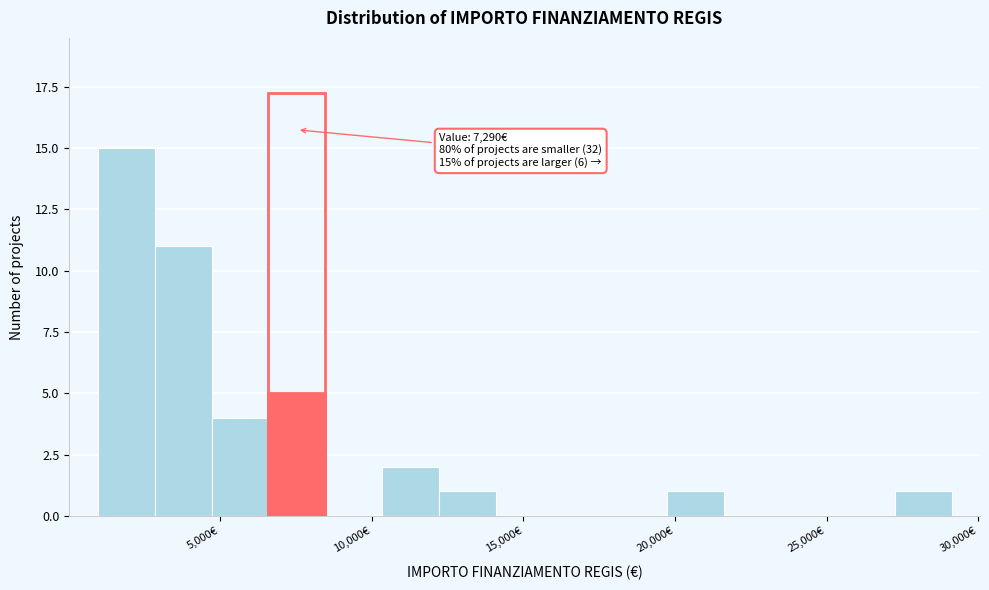

Read against the x-axis, roughly where is the centre of the tallest bar?

2000